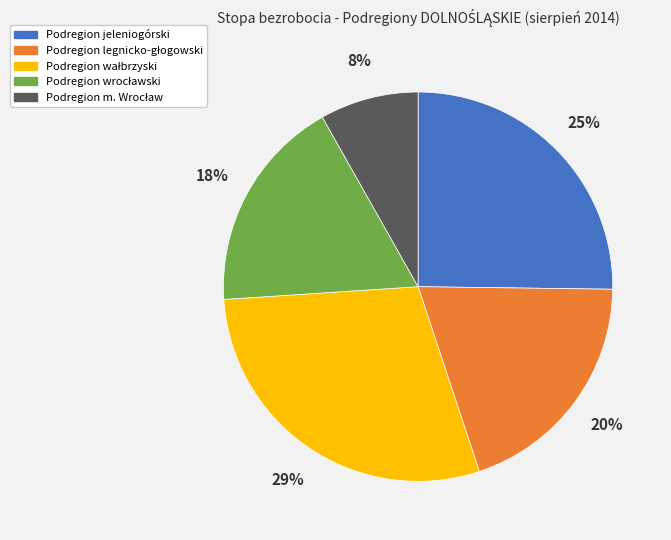

To the nearest percent, what is the average slice percentage?

20%